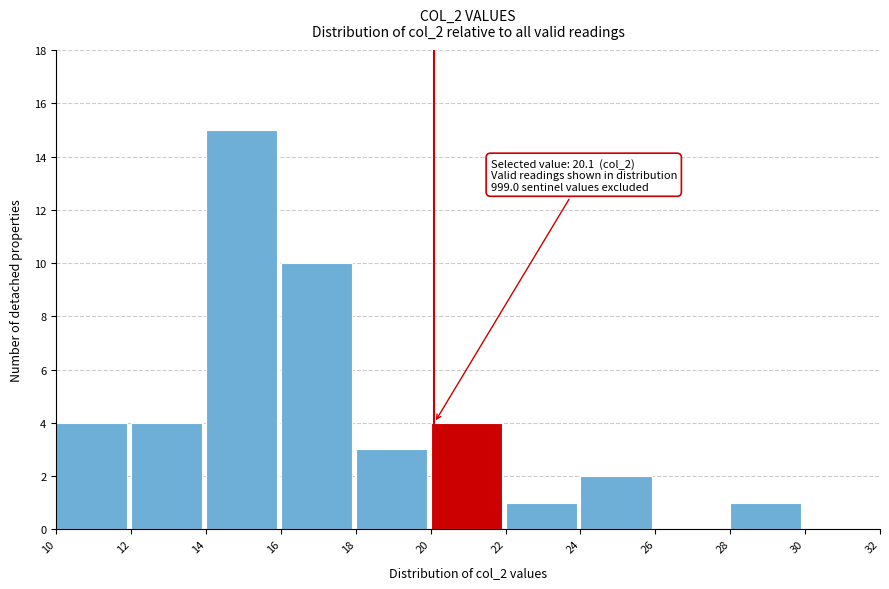

Which range on the x-axis has the tallest bar?

14 to 16